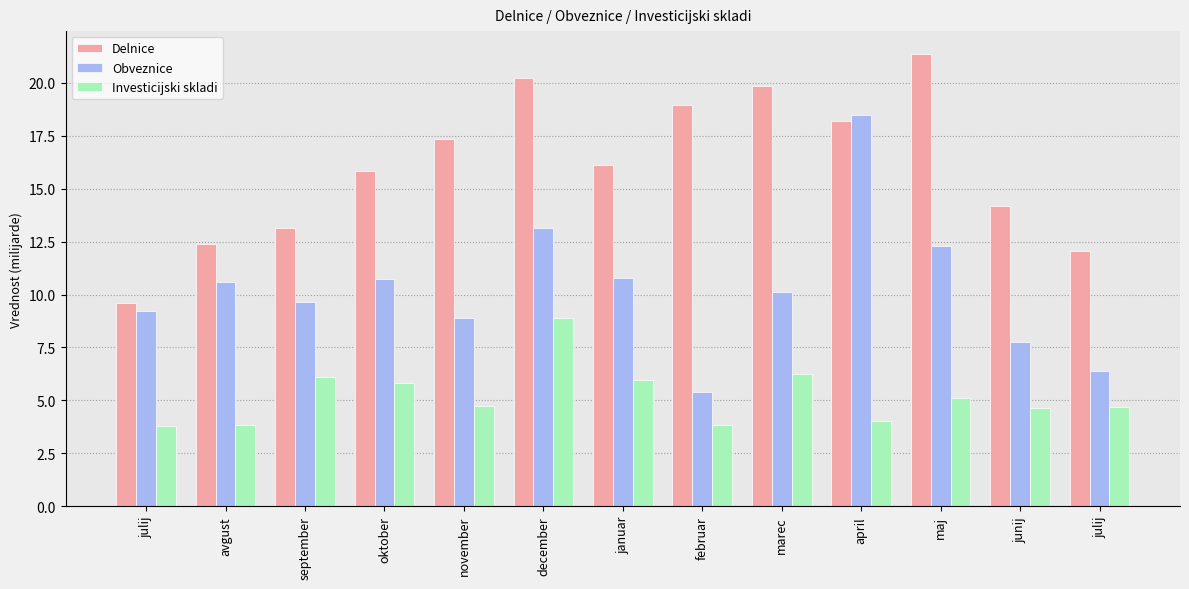

How many bars are there in total?

39